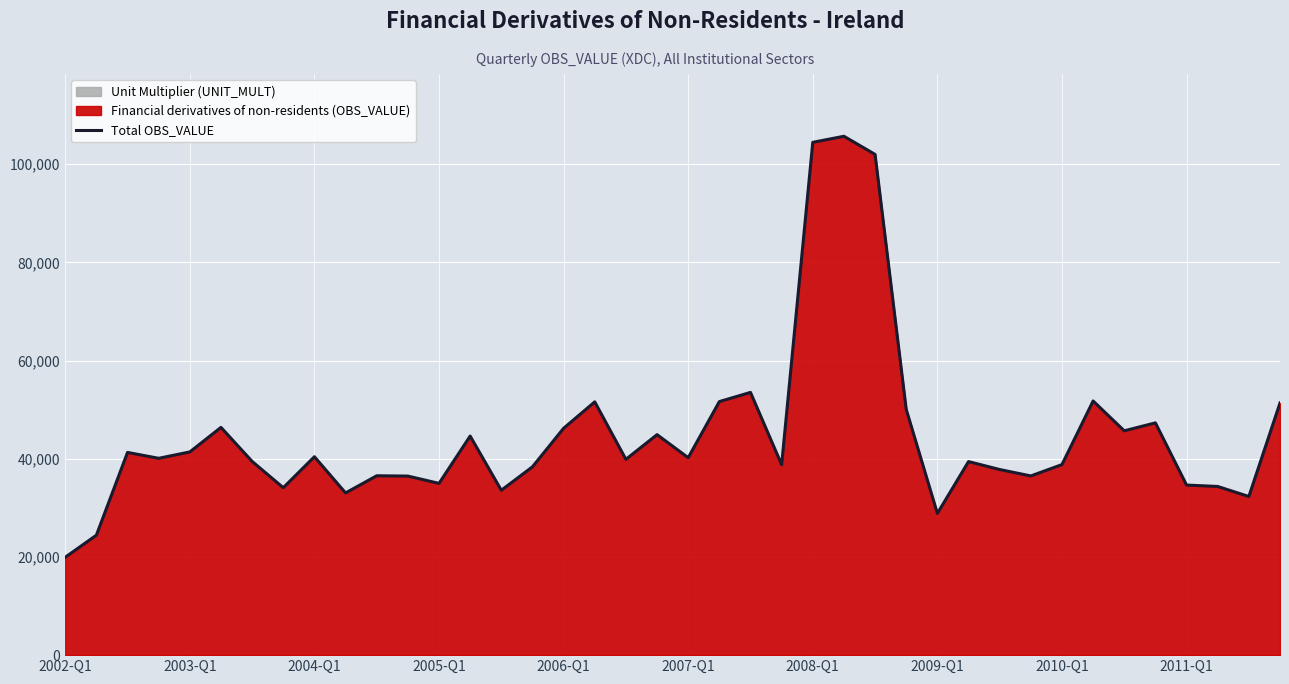

What is the sum of all values?

1793152